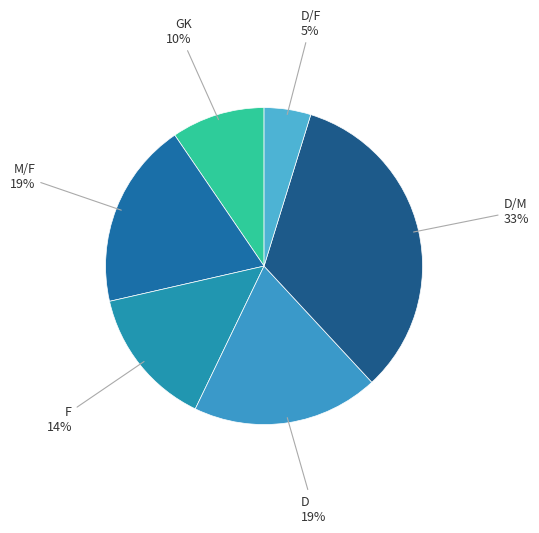

Is the sum of M/F and F greater than half?

No